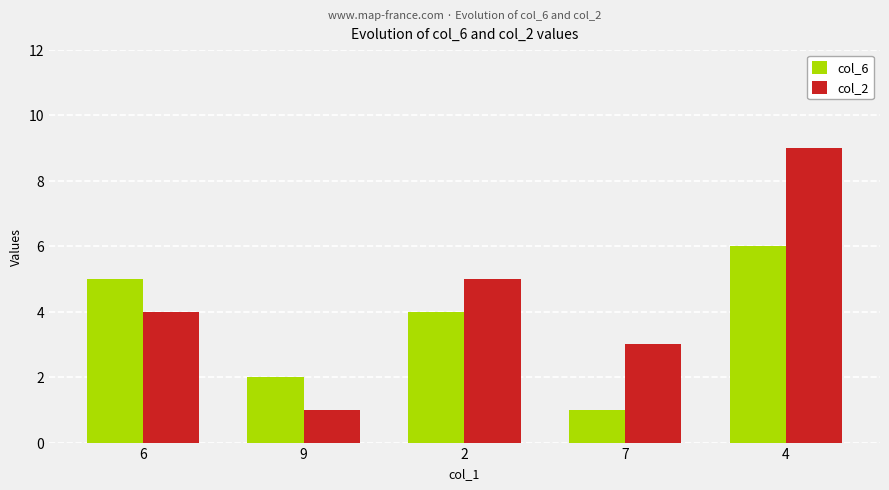

What is the value of the col_6 bar at the 2nd from the left?

2